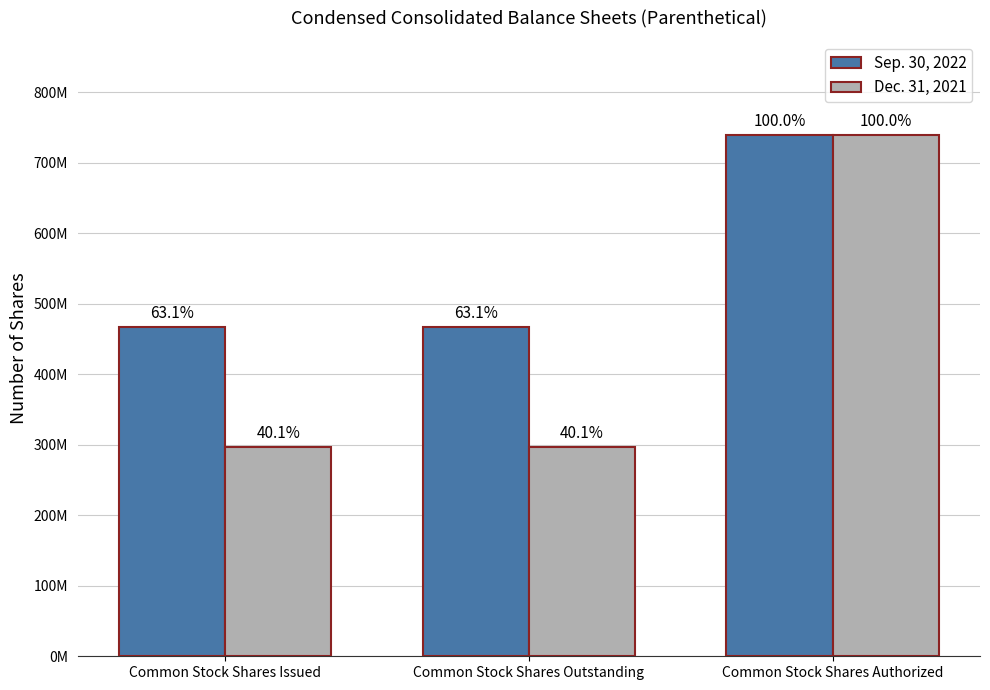

Does the chart contain any negative values?

No